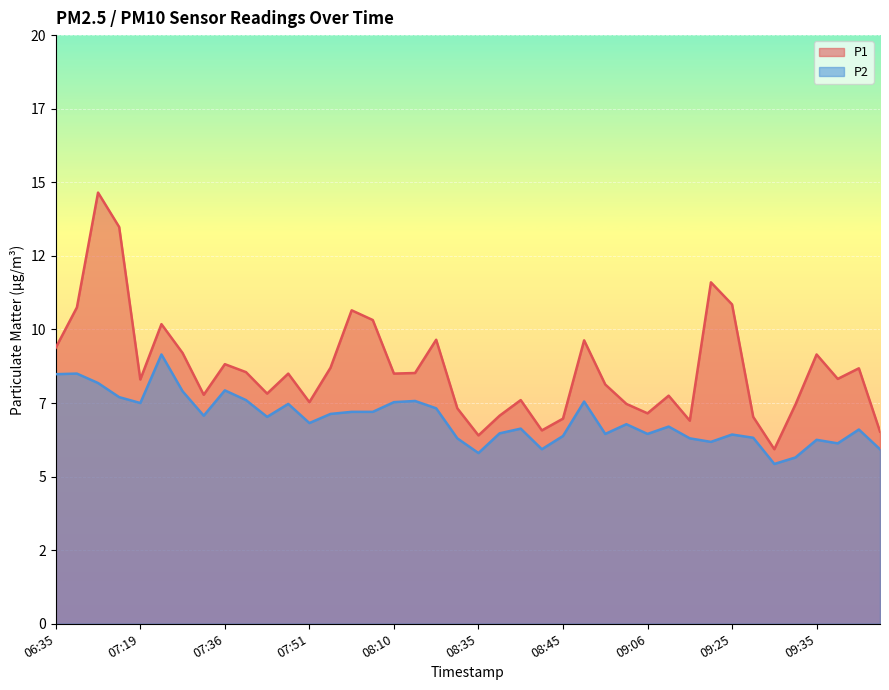

True or false: P1 and P2 cross at least once.

False